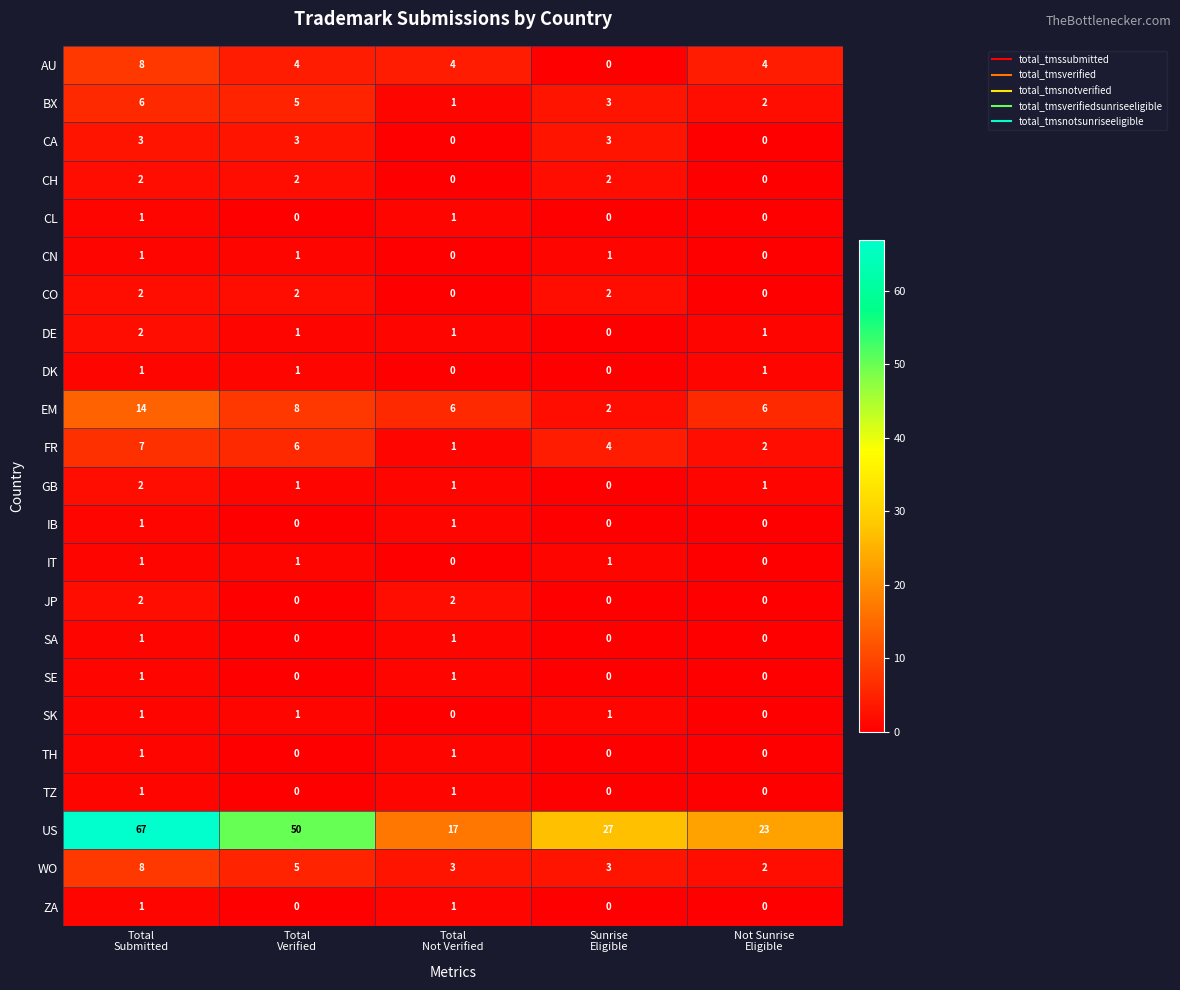

Which series has the largest total across all categories?

US